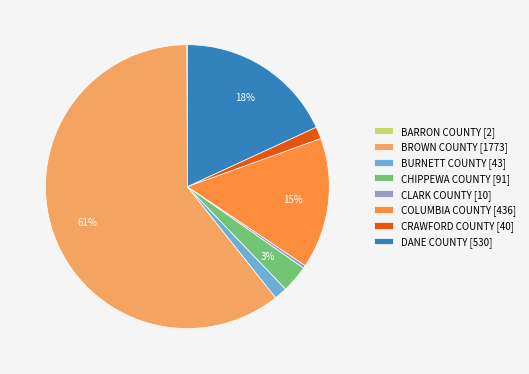

Between CLARK COUNTY [10] and CRAWFORD COUNTY [40], which is larger?

CRAWFORD COUNTY [40]